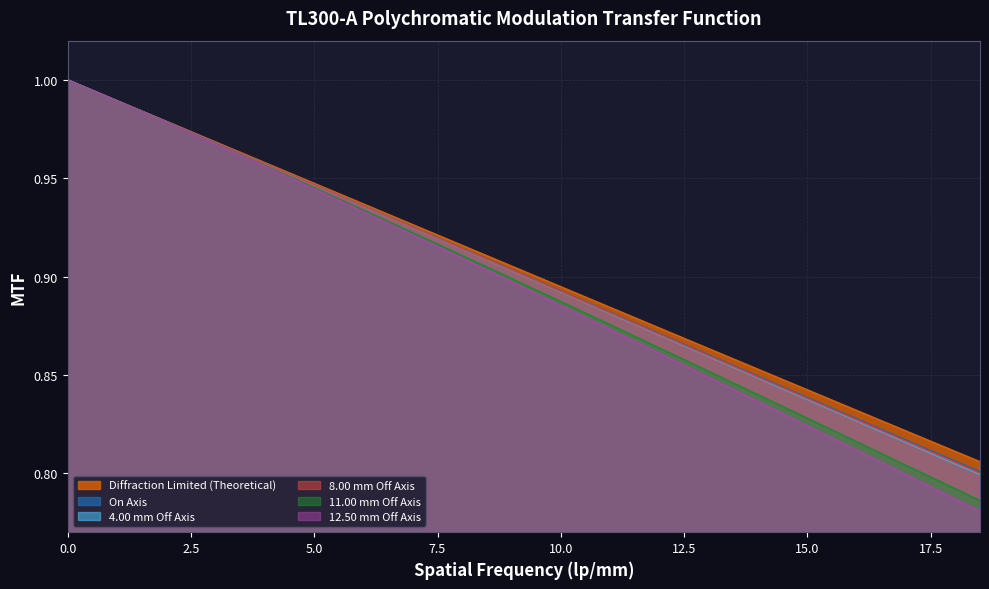

What is the sum of all 8.00 mm Off Axis values?

34.2